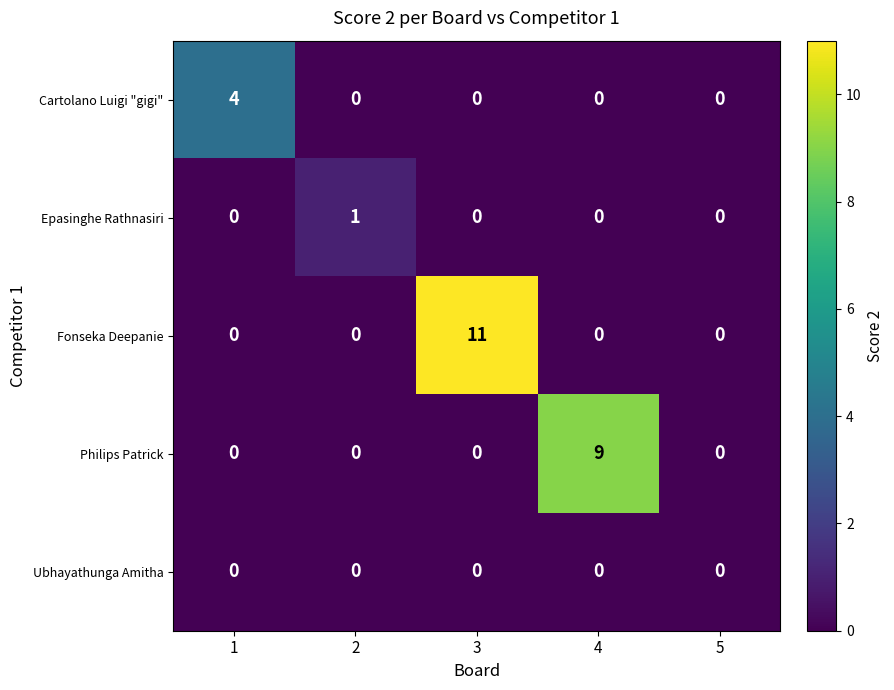

What is the difference between the highest and lowest values at 4?

9